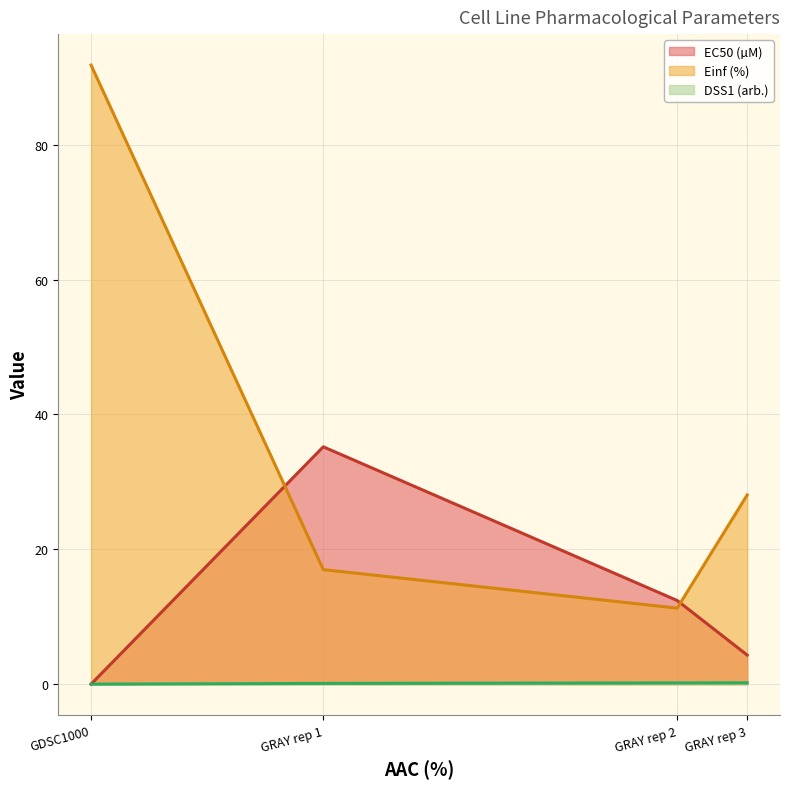

Reading right to left, list all the values displayed in this chart.

EC50 (µM): GRAY rep 3=4.3	GRAY rep 2=12.4	GRAY rep 1=35.2	GDSC1000=0.0
Einf (%): GRAY rep 3=28.1	GRAY rep 2=11.3	GRAY rep 1=17.0	GDSC1000=91.8
DSS1 (arb.): GRAY rep 3=0.2	GRAY rep 2=0.2	GRAY rep 1=0.1	GDSC1000=0.0